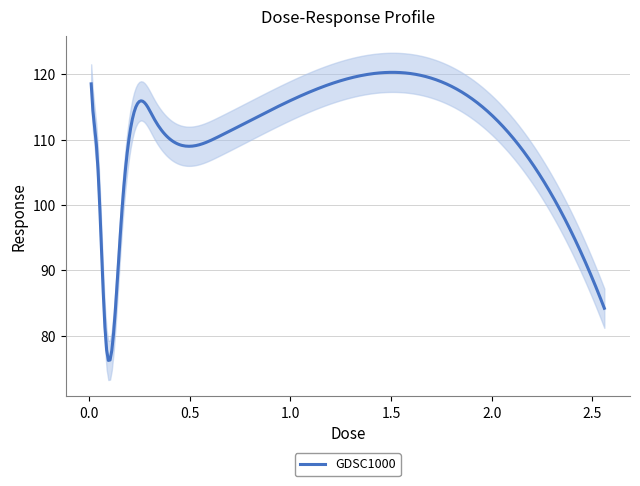

Rank the categories by value from lowest to highest.

0.08, 2.56, 0.16, 0.04, 0.64, 0.32, 0.02, 0.01, 1.28